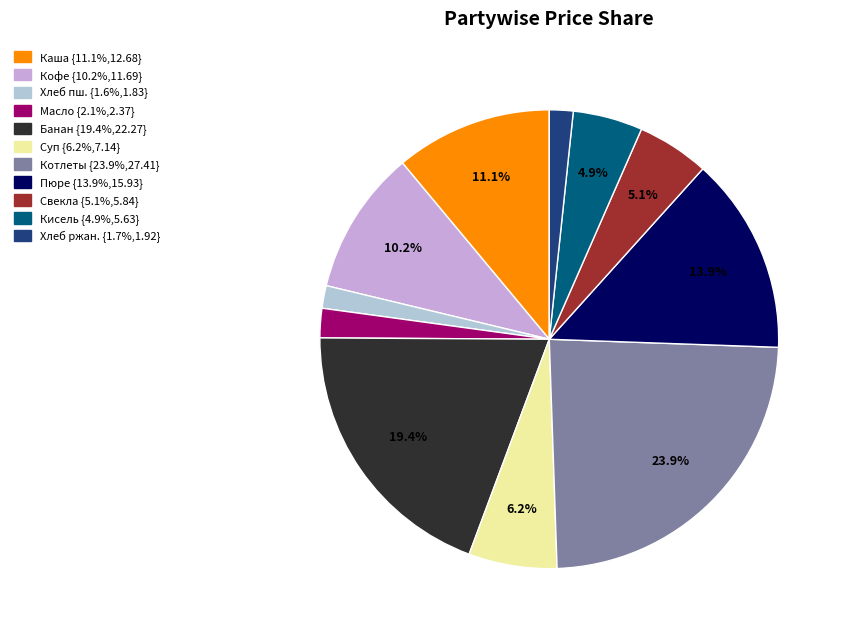

Is there a majority slice in this chart?

No